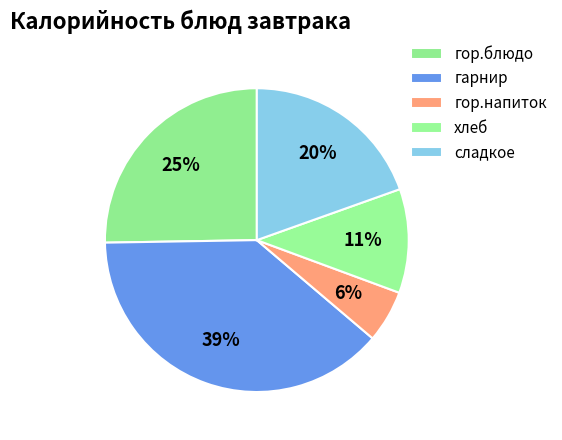

What percentage is the хлеб slice, to the nearest percent?

11%